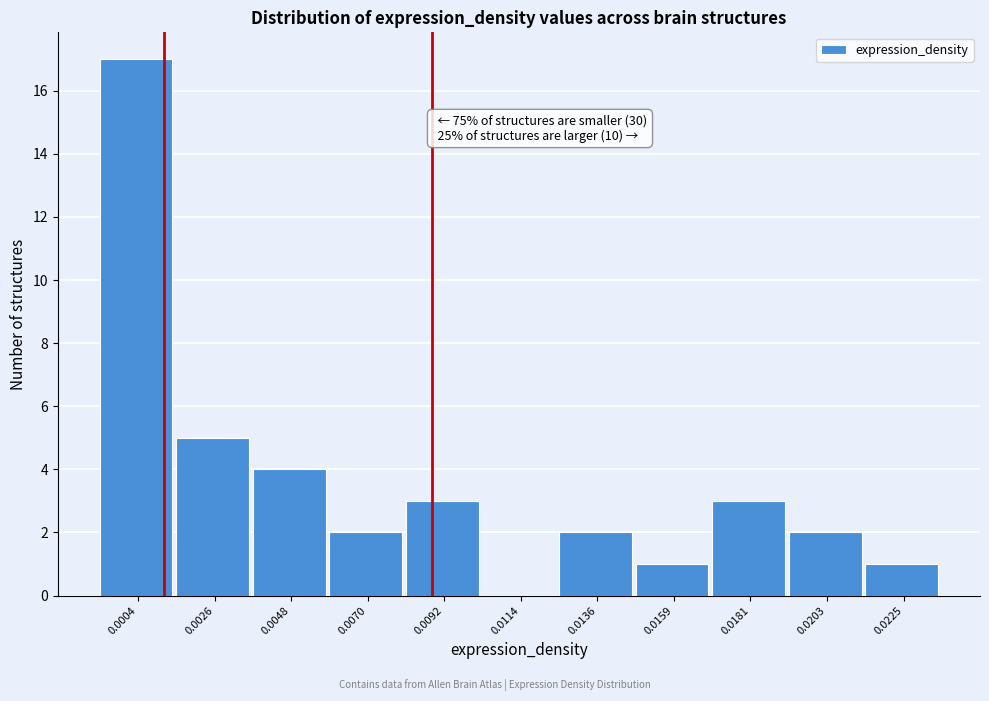

Reading right to left, what are all the values shown in this chart?

0.0225=1	0.0203=2	0.0181=3	0.0159=1	0.0136=2	0.0114=0	0.0092=3	0.0070=2	0.0048=4	0.0026=5	0.0004=17